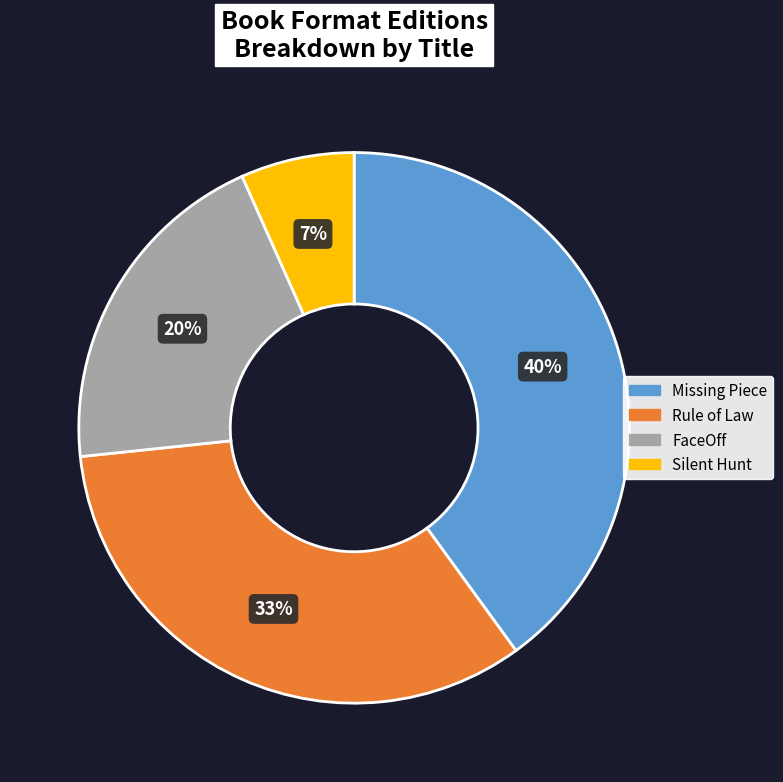

To the nearest percent, what percentage of the pie is FaceOff?

20%